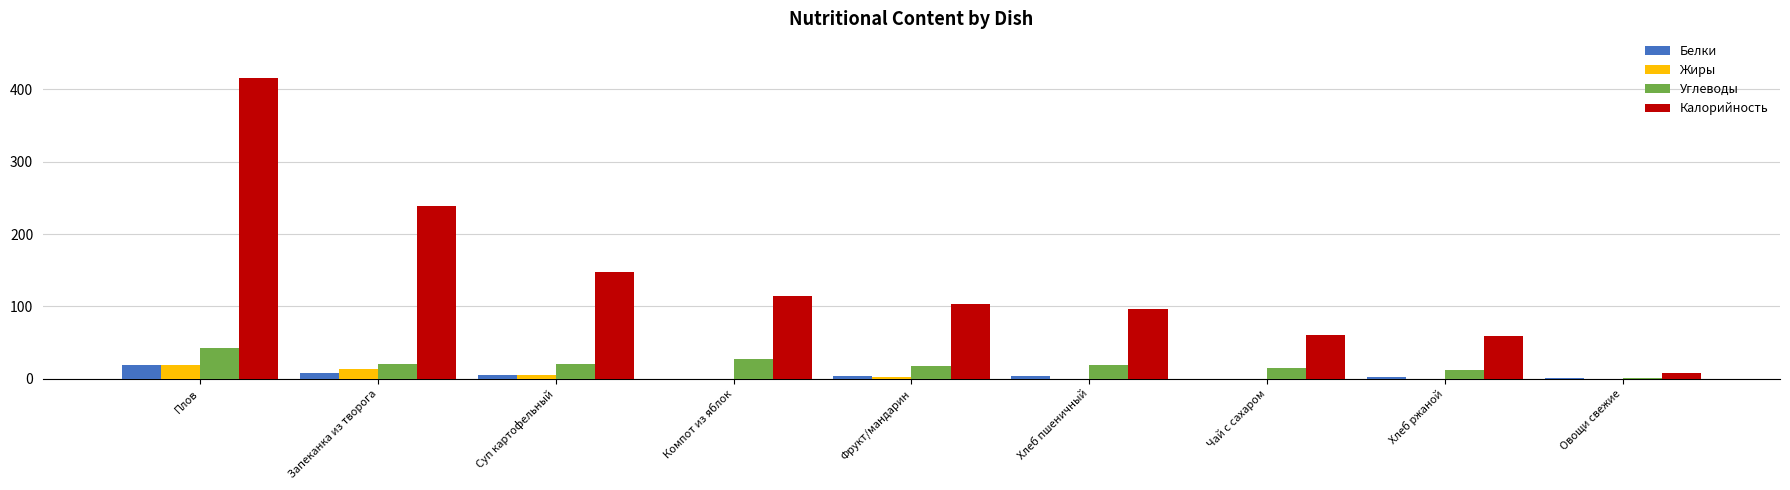

At which label is Калорийность closest to 211?

Запеканка из творога